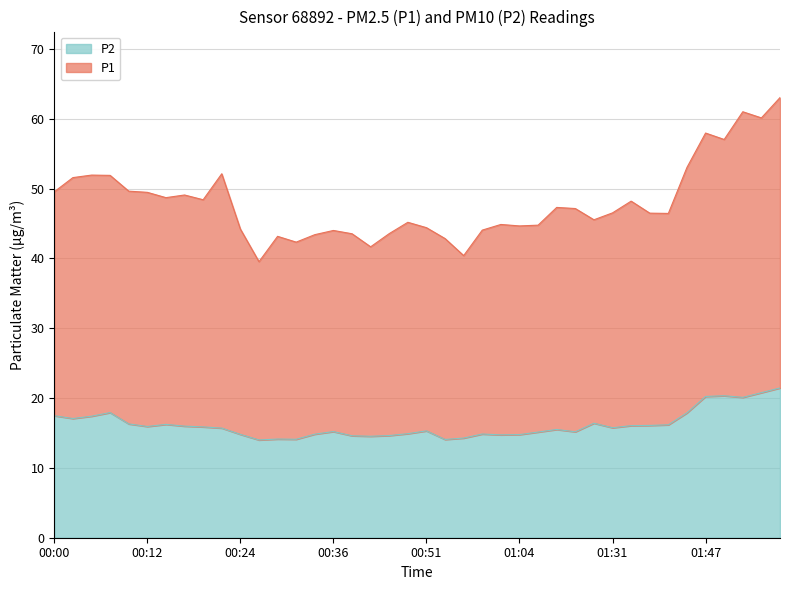

True or false: P1 has a value of 44.0 at 00:59.

True